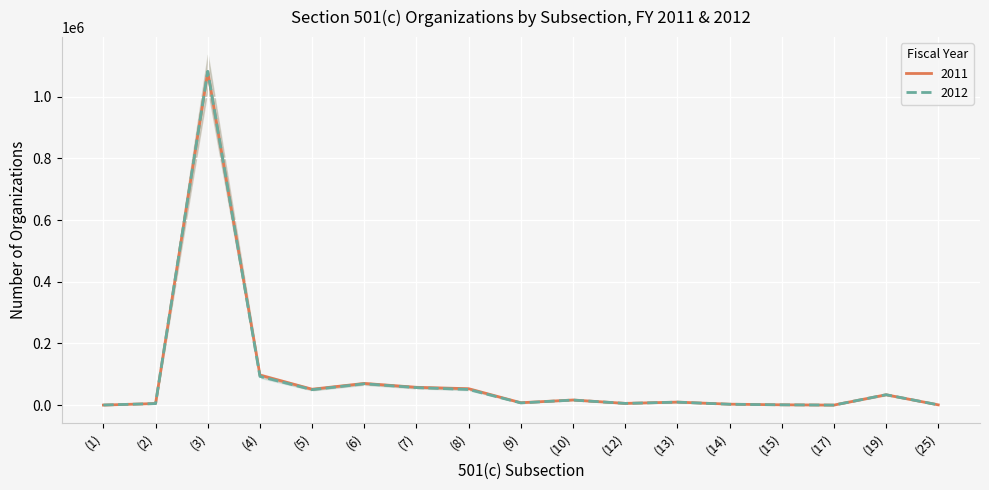

How many values in the 2012 series exceed 9636?

8